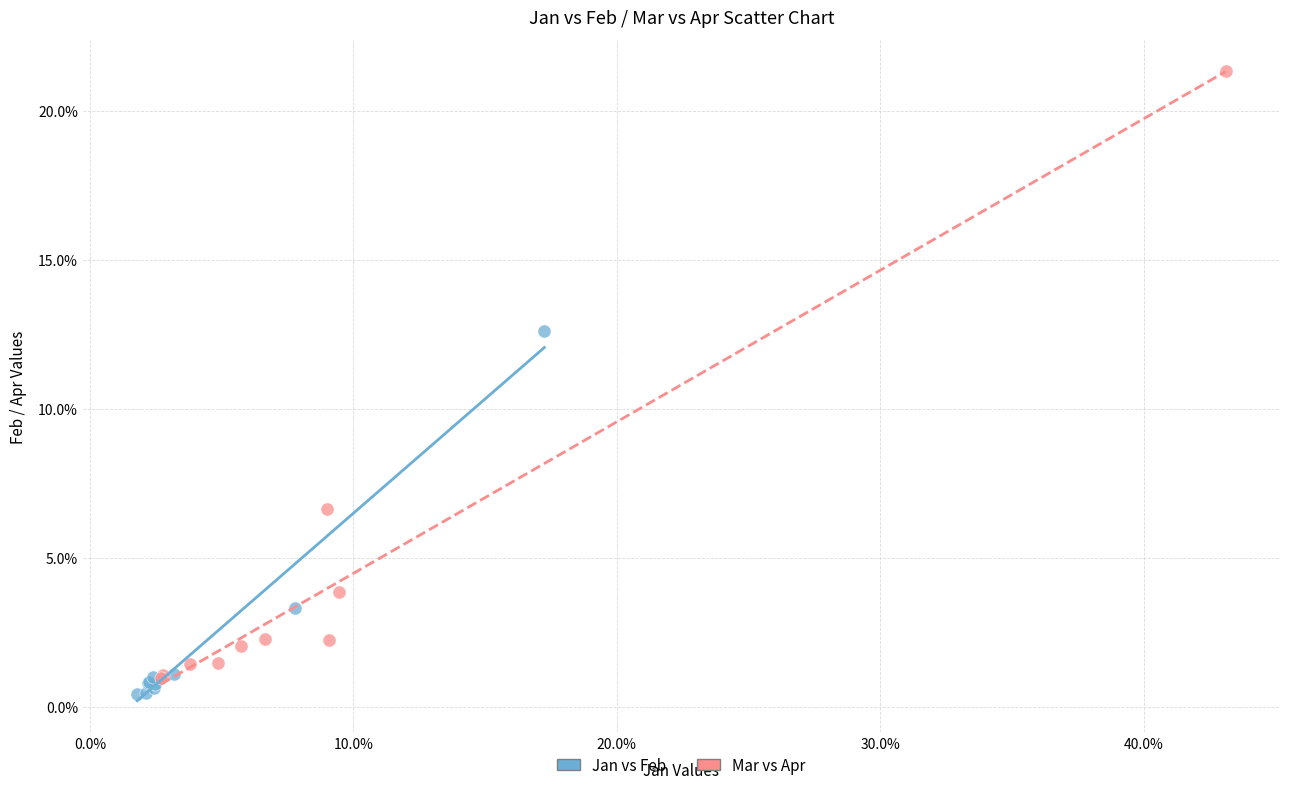

Which series has the largest Y range (max minus min)?

Mar vs Apr